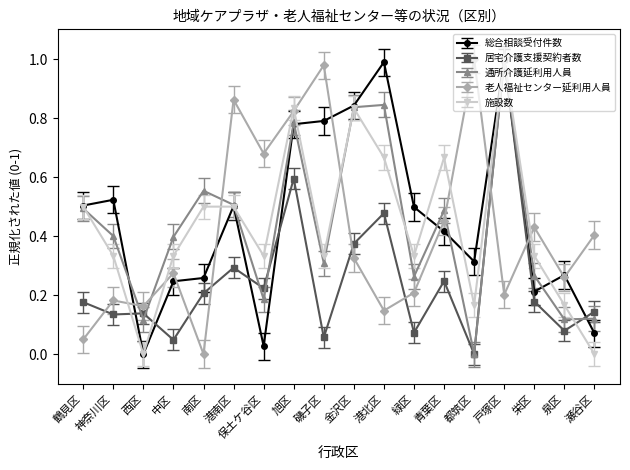

What position from the right is 磯子区?

10